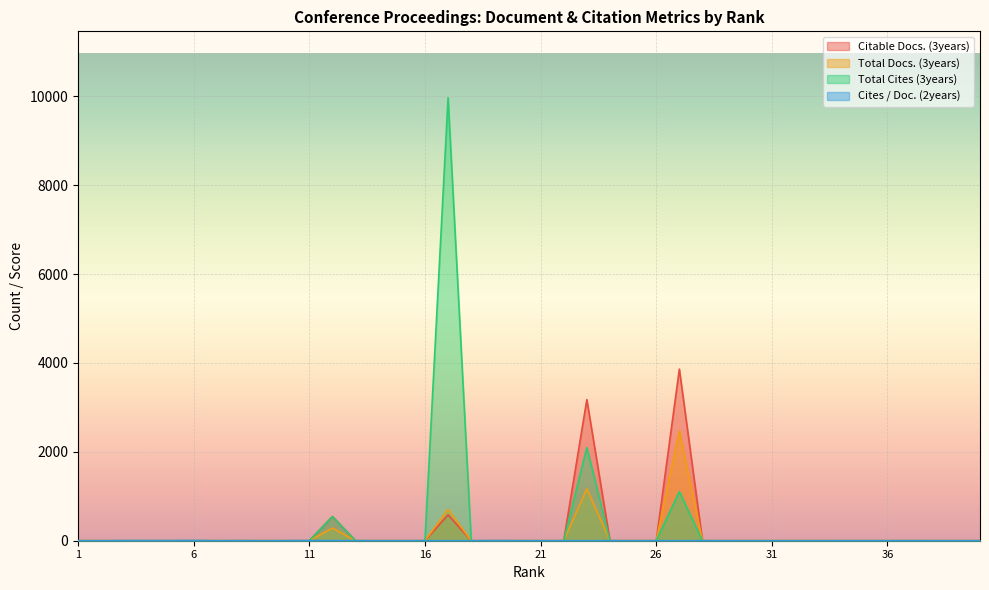

How many categories are shown in the chart?

40